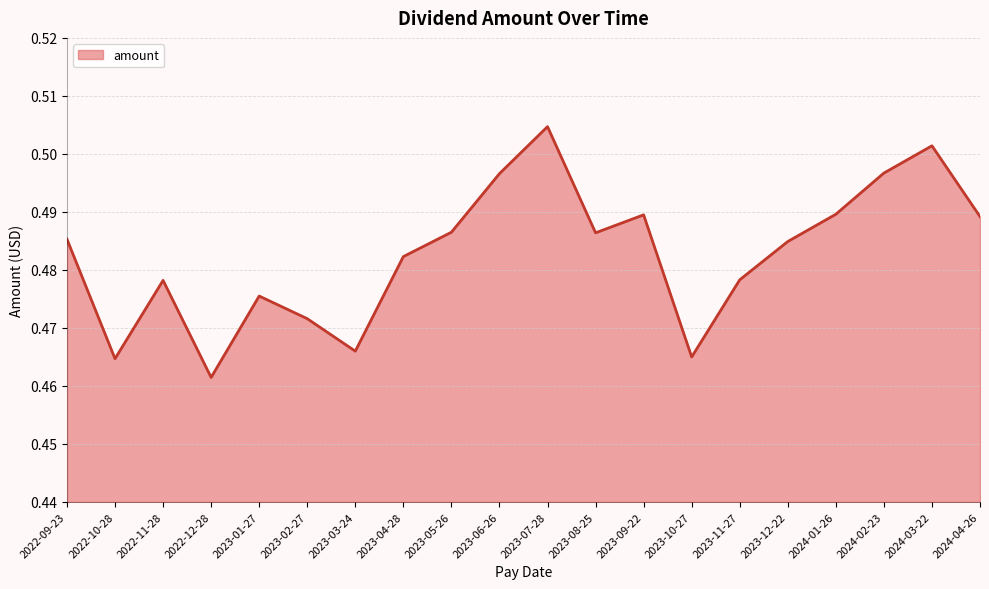

Which has a higher value, 2023-04-28 or 2022-09-23?

2022-09-23